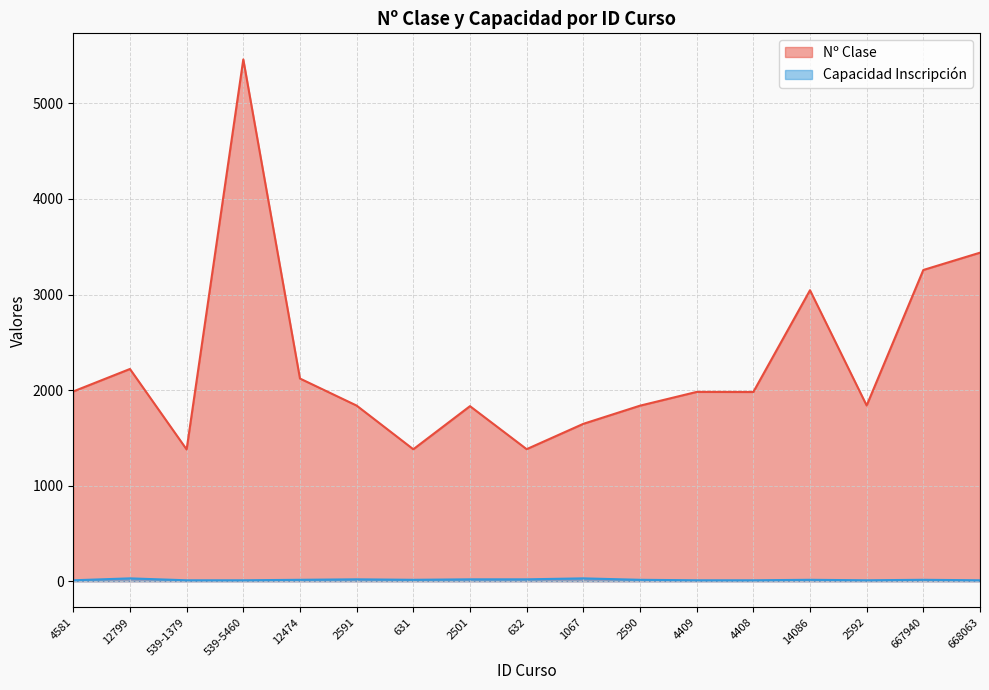

What is the total value across all series at 14086?

3060